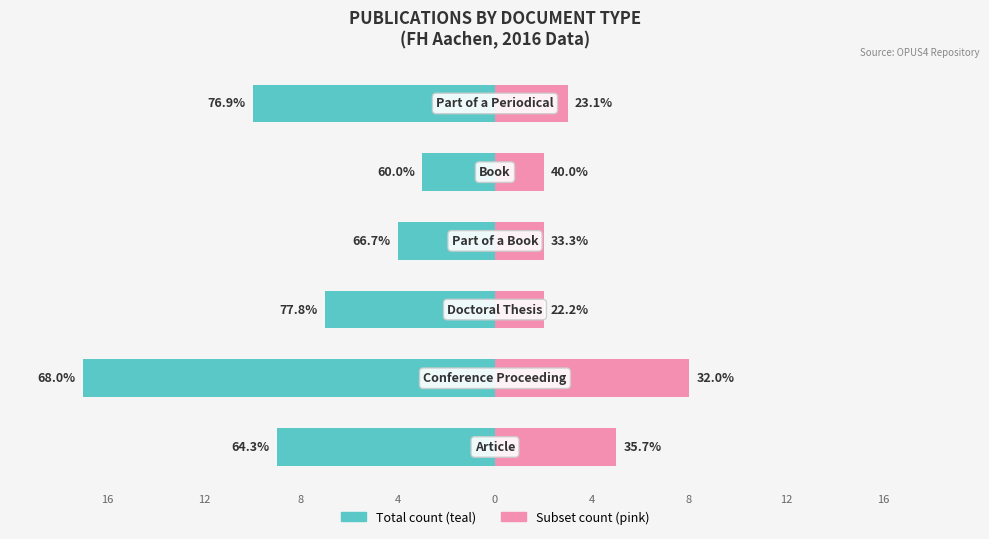

At how many categories does at least one series exceed -3?

6